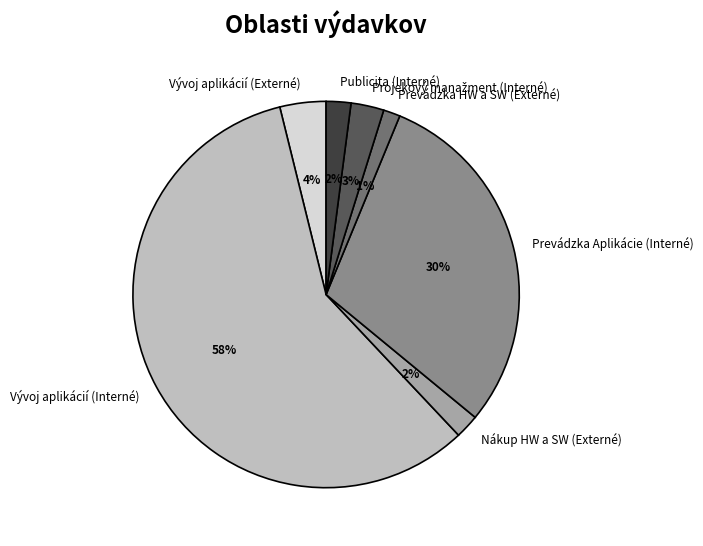

What percentage is the Vývoj aplikácií (Externé) slice, to the nearest percent?

4%